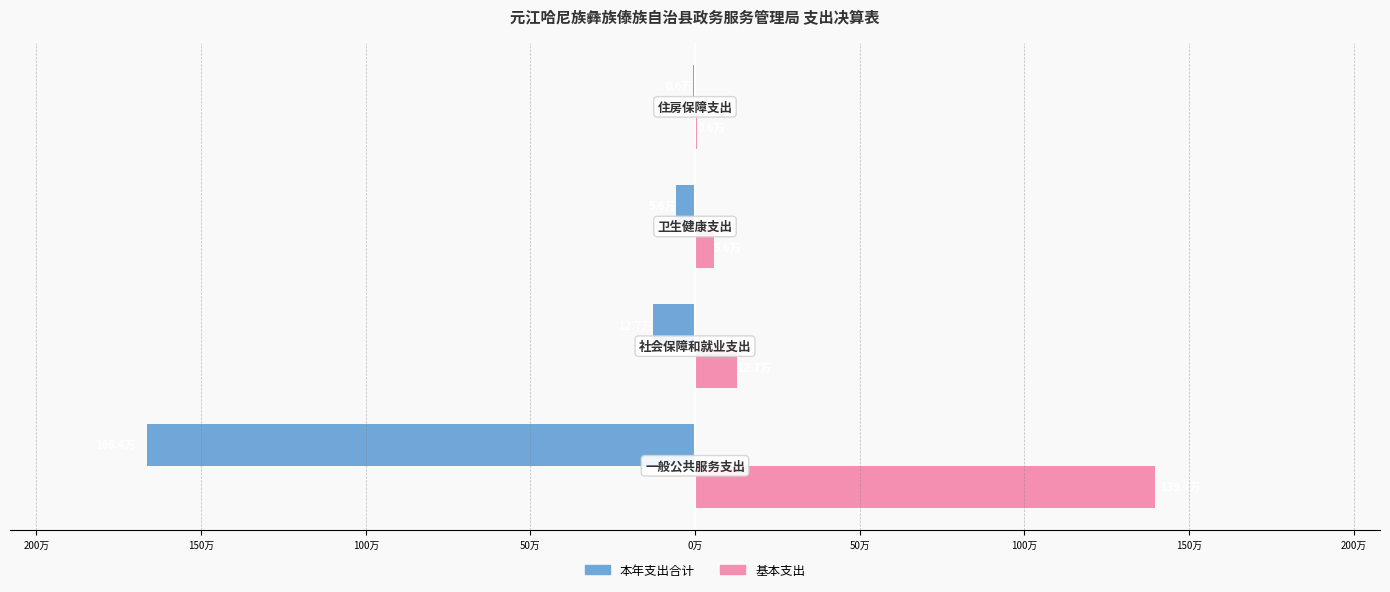

What are all the series names shown in the legend?

本年支出合计, 基本支出